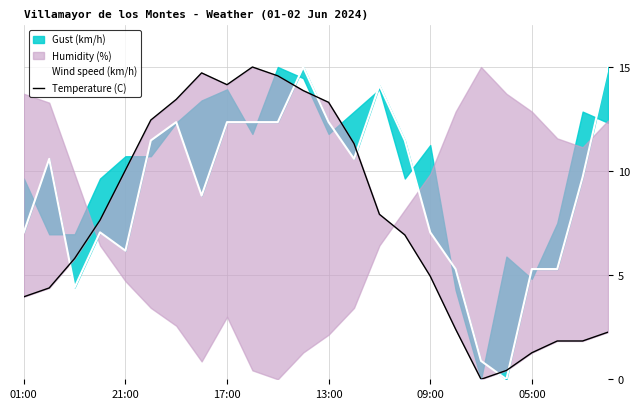

How many values in the Wind speed (km/h) series exceed 10?

12